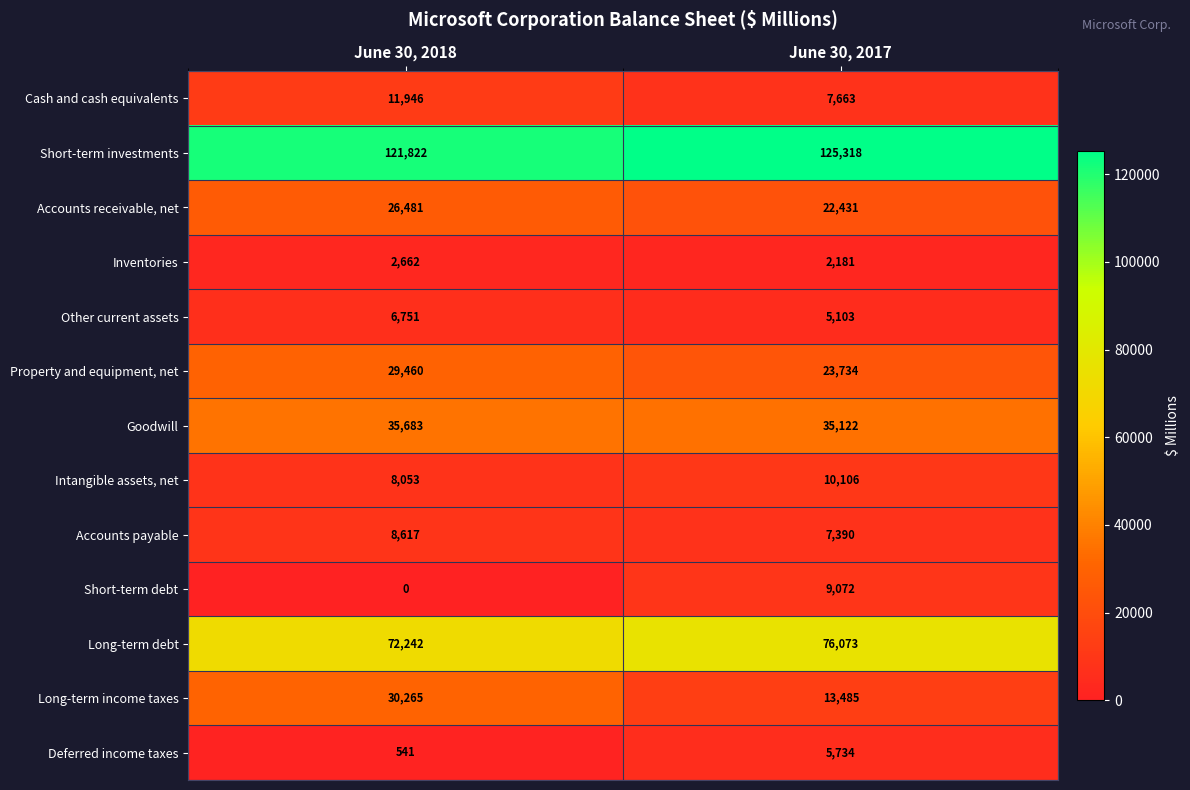

Reading left to right, extract all data points from this chart.

Cash and cash equivalents: June 30, 2018=11946	June 30, 2017=7663
Short-term investments: June 30, 2018=121822	June 30, 2017=125318
Accounts receivable, net: June 30, 2018=26481	June 30, 2017=22431
Inventories: June 30, 2018=2662	June 30, 2017=2181
Other current assets: June 30, 2018=6751	June 30, 2017=5103
Property and equipment, net: June 30, 2018=29460	June 30, 2017=23734
Goodwill: June 30, 2018=35683	June 30, 2017=35122
Intangible assets, net: June 30, 2018=8053	June 30, 2017=10106
Accounts payable: June 30, 2018=8617	June 30, 2017=7390
Short-term debt: June 30, 2018=0	June 30, 2017=9072
Long-term debt: June 30, 2018=72242	June 30, 2017=76073
Long-term income taxes: June 30, 2018=30265	June 30, 2017=13485
Deferred income taxes: June 30, 2018=541	June 30, 2017=5734